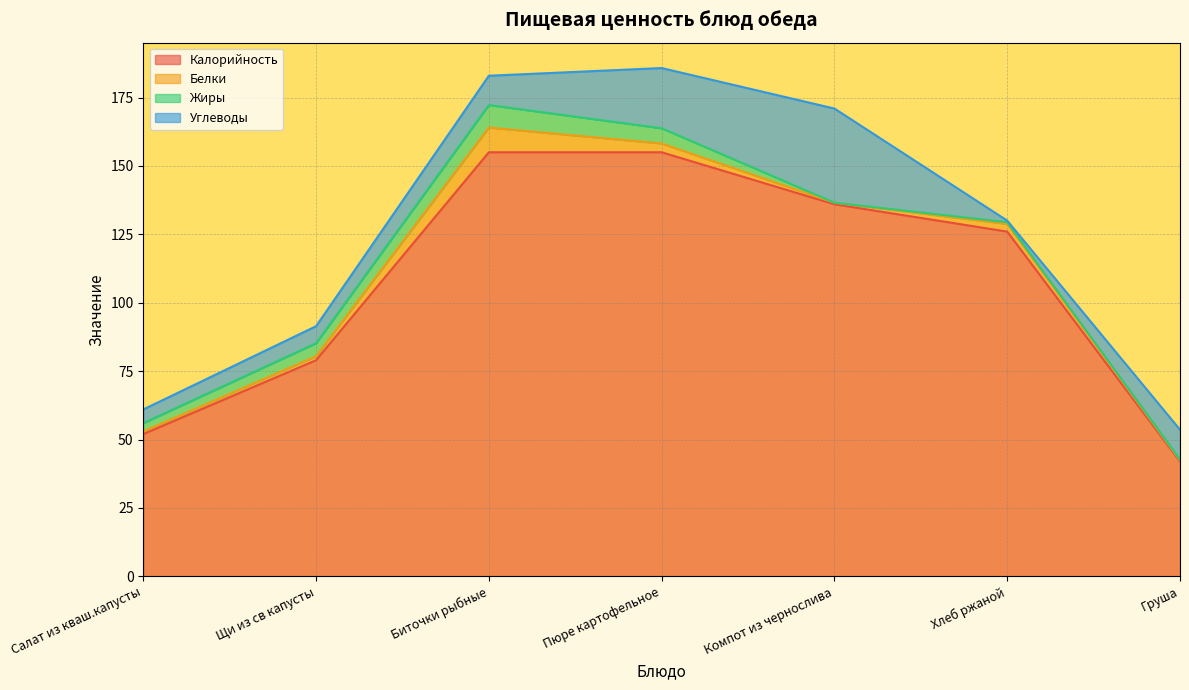

How many lines are shown in the chart?

4